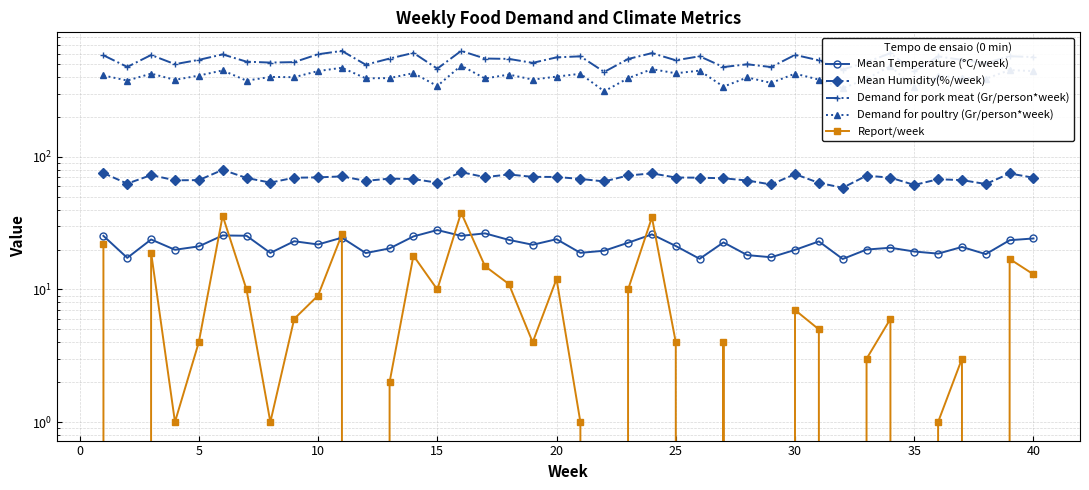

How many interior local valleys does the Mean Temperature (°C/week) series have?

13